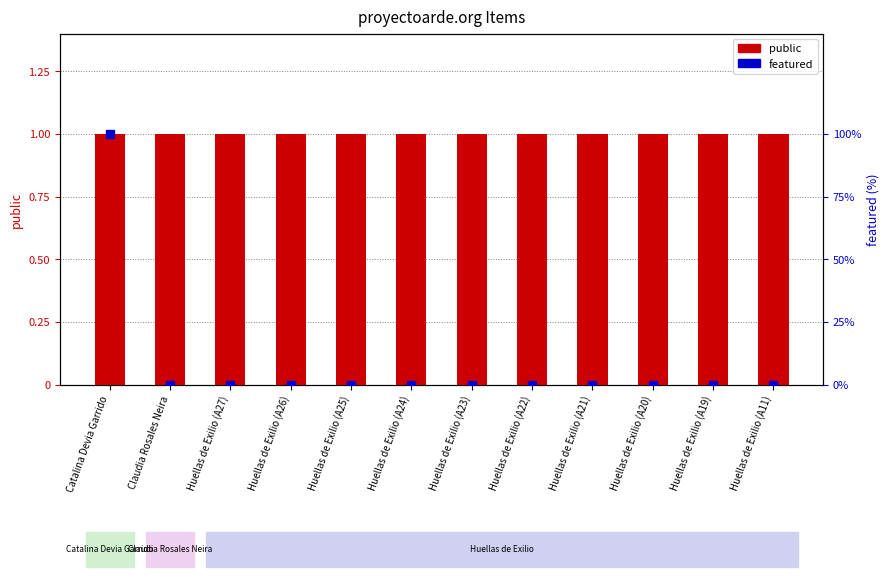

Is the value of public at Huellas de Exilio (A27) greater than the value of featured at Huellas de Exilio (A26)?

Yes